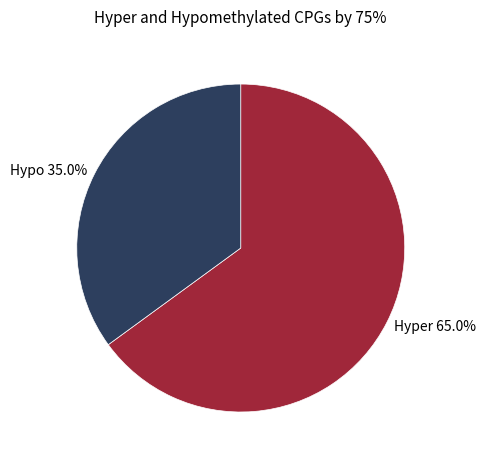

Approximately how many times larger is the value at Hyper 65.0% compared to Hypo 35.0%?

1.9